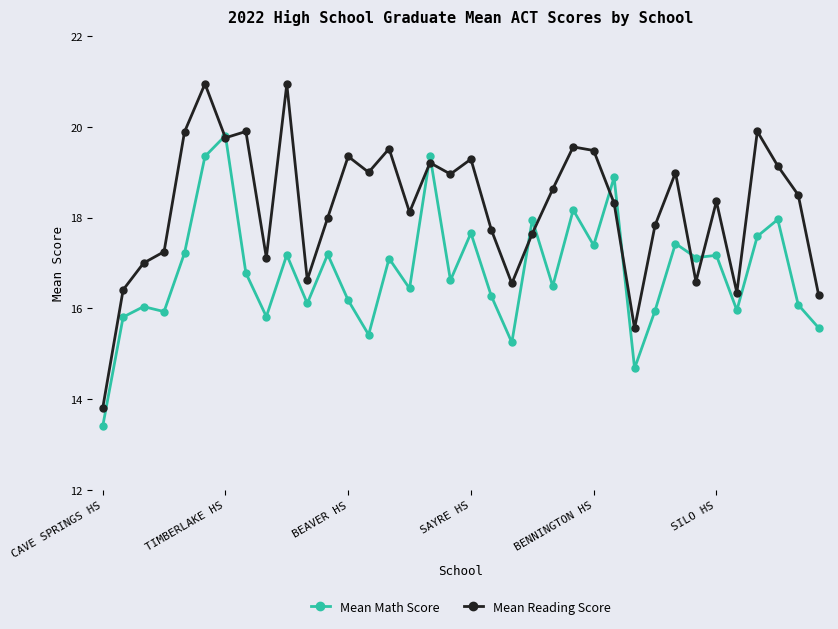

How many distinct data groups are displayed?

2